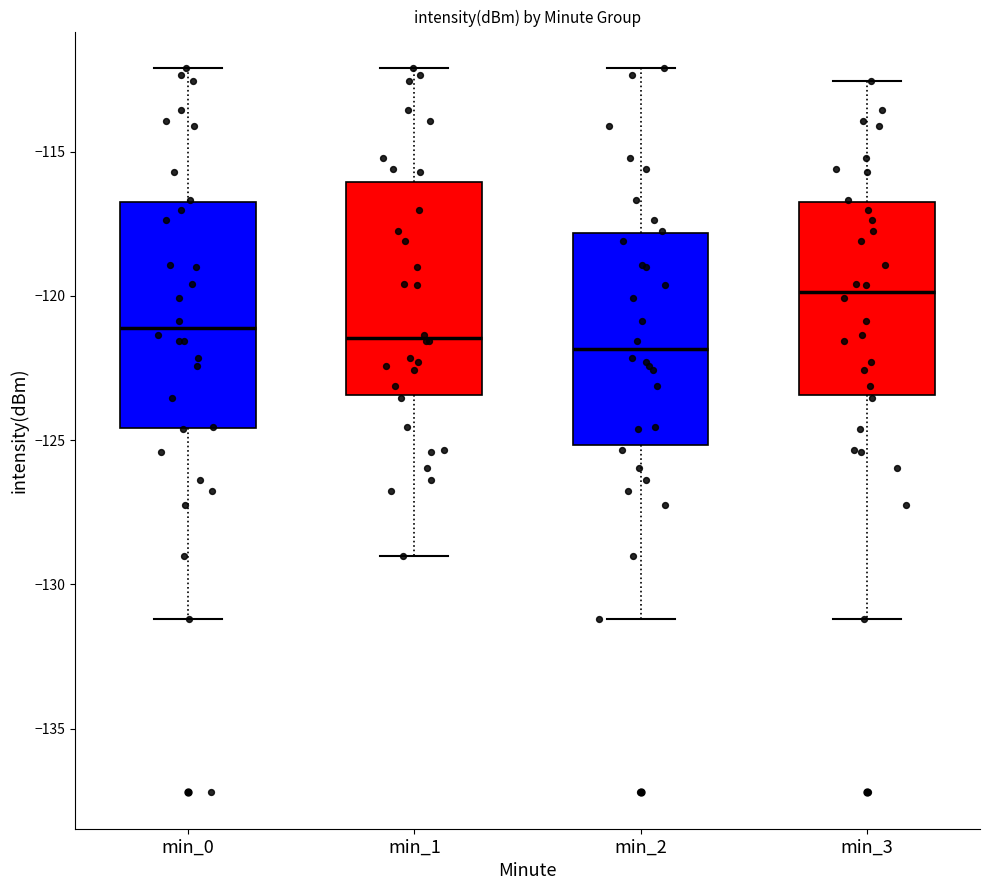

Where does the upper whisker of the box for min_1 end on the y-axis? The values are not printed on the chart, so give them approximately, as read against the axis.

-112.0